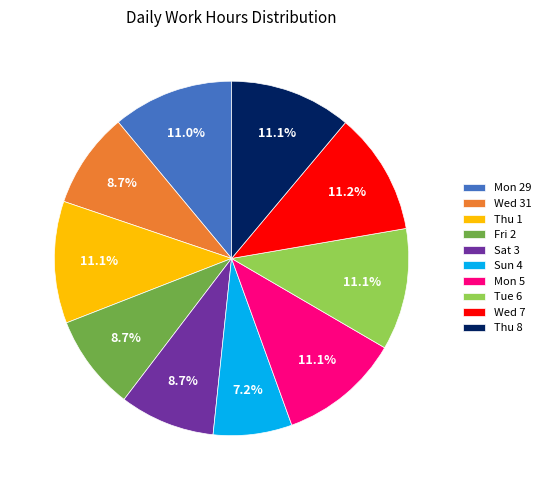

Between Sat 3 and Tue 6, which is larger?

Tue 6